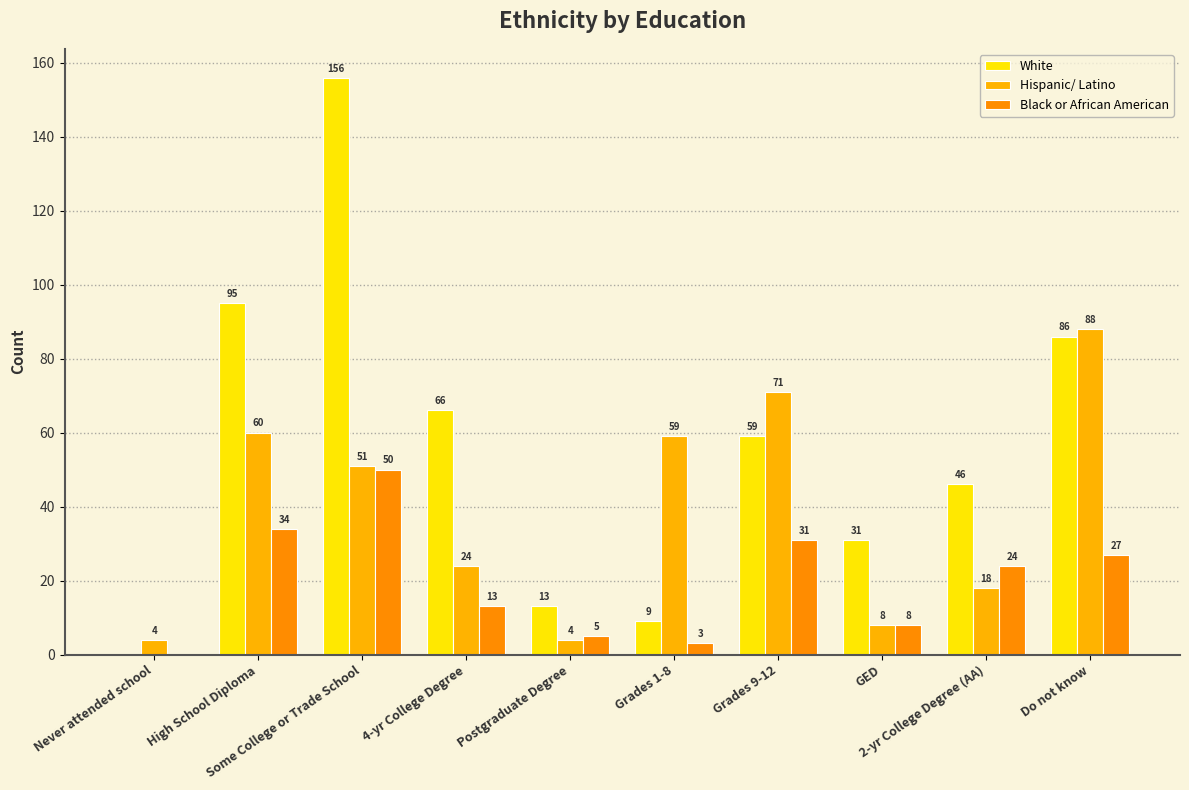

List the labels in order of White value, largest first.

Some College or Trade School, High School Diploma, Do not know, 4-yr College Degree, Grades 9-12, 2-yr College Degree (AA), GED, Postgraduate Degree, Grades 1-8, Never attended school